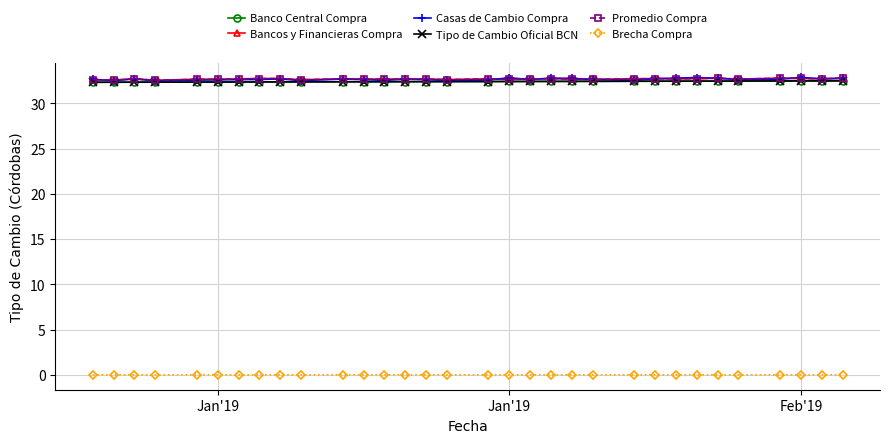

True or false: Tipo de Cambio Oficial BCN has more than 0 points higher than both neighbors.

False